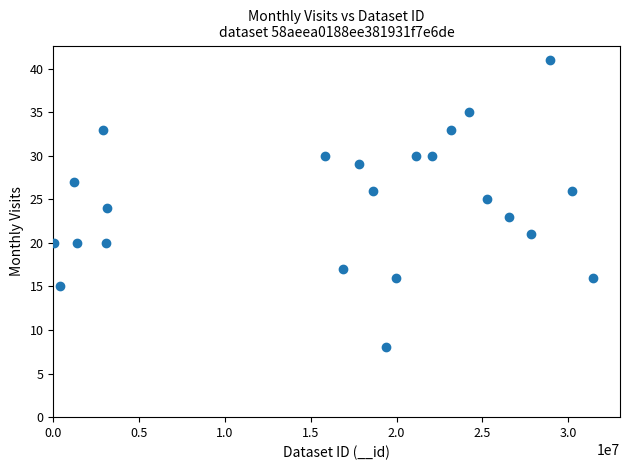

What is the range of X values (max minus min)?

31390336